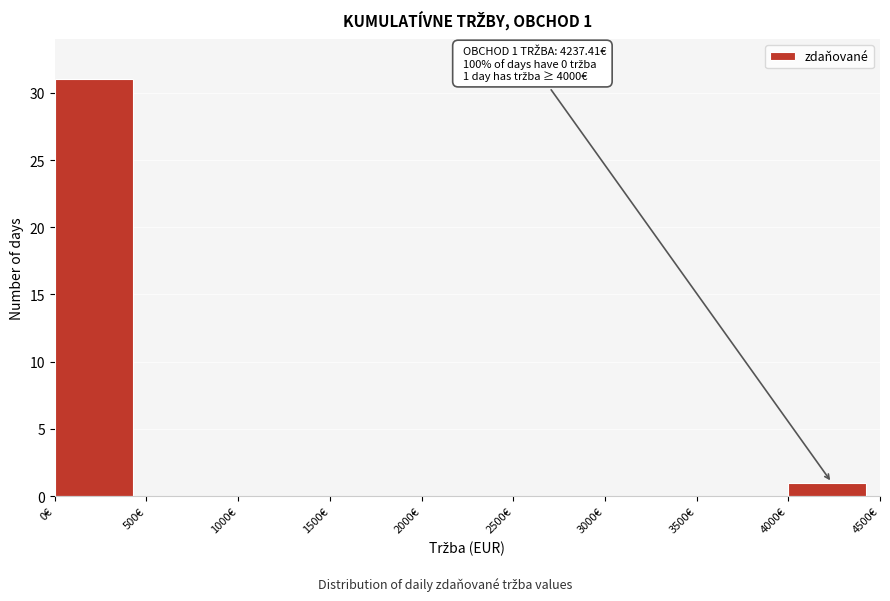

Which range on the x-axis has the tallest bar?

0 to 500